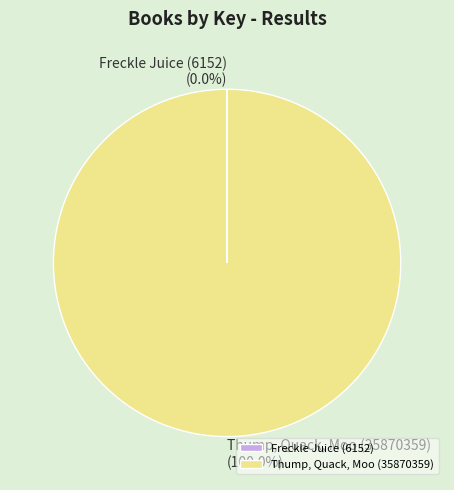

Does Thump, Quack, Moo (35870359) represent more than half of the total?

Yes